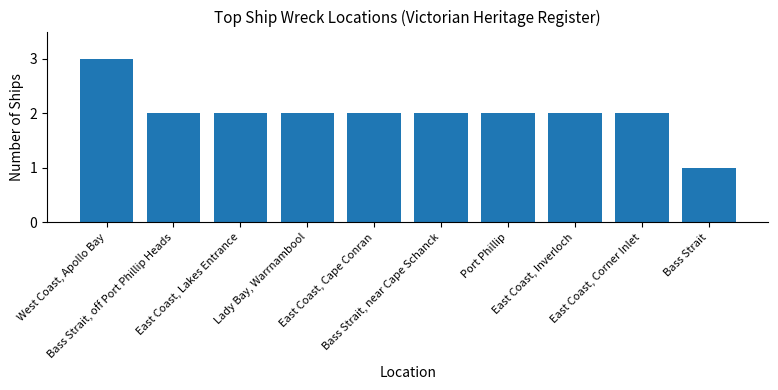

How many categories are shown in the chart?

10